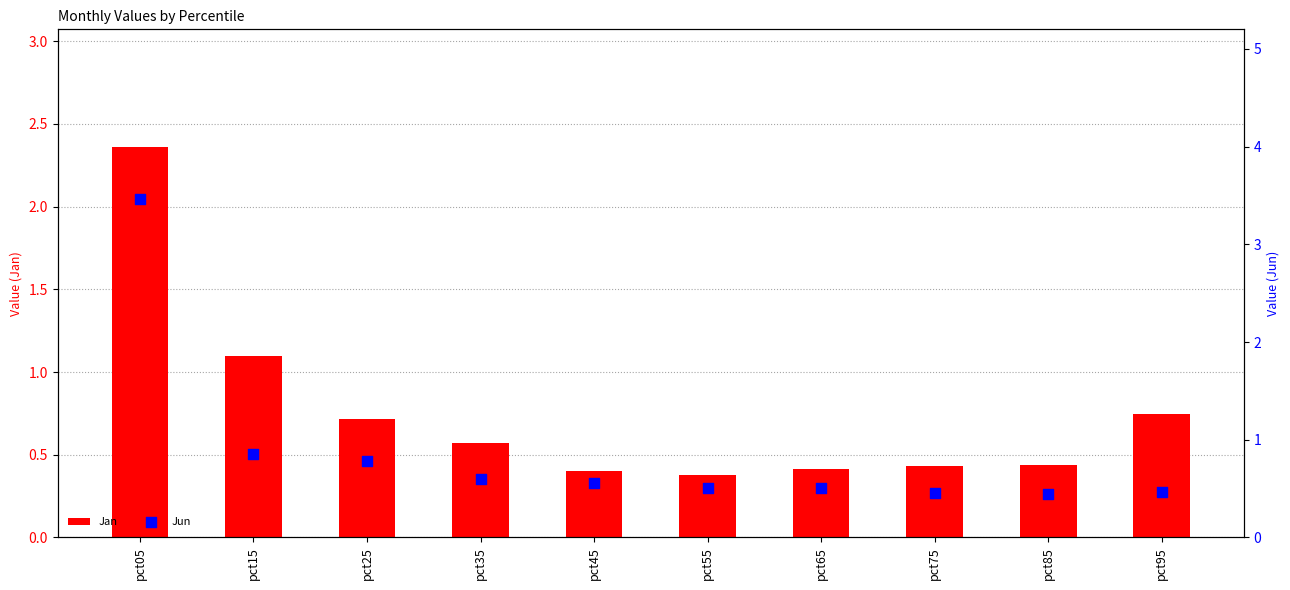

Which series has the widest spread of Y values?

Jun